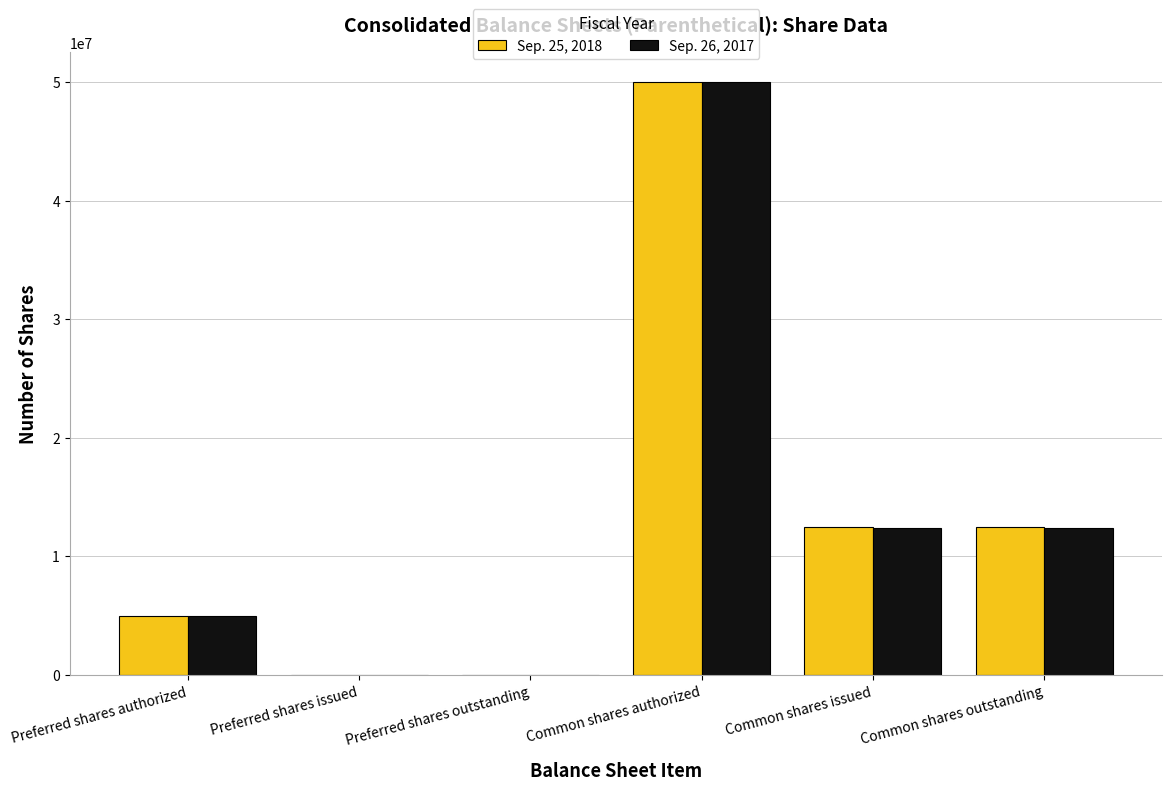

True or false: Sep. 26, 2017 has a value of 28069185 at Common shares authorized.

False